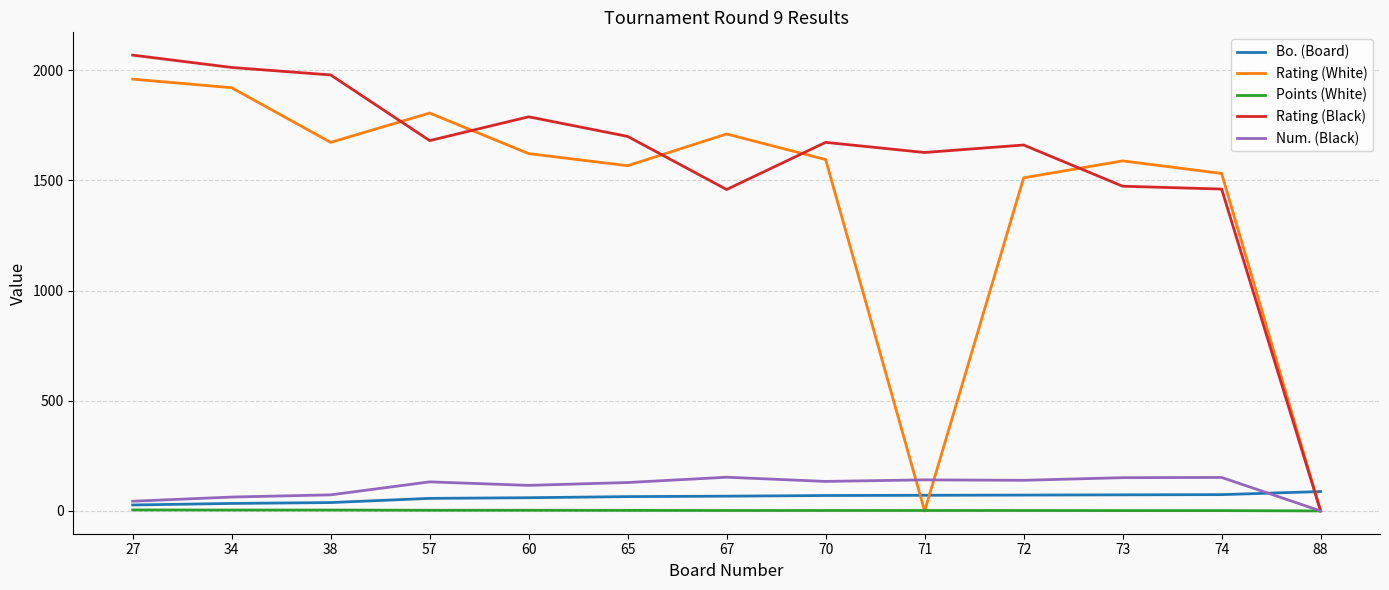

The Rating (White) series shows 1711.0 at 67. True or false?

True